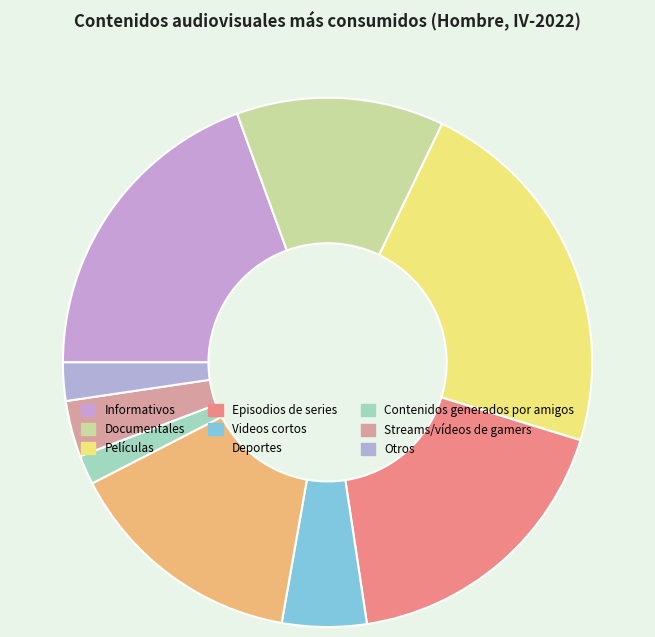

How many slices are in this pie chart?

9